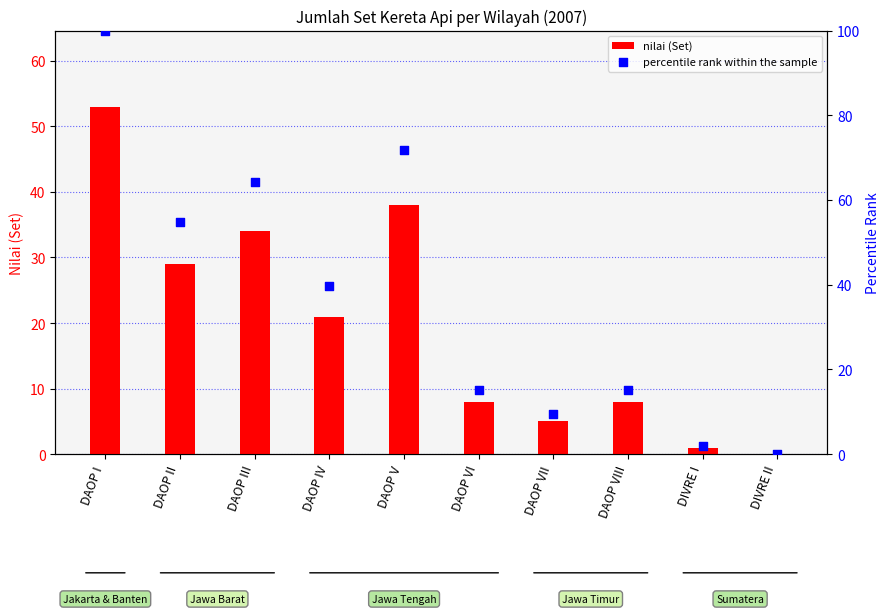

What is the total value across all series at DAOP III?

98.2